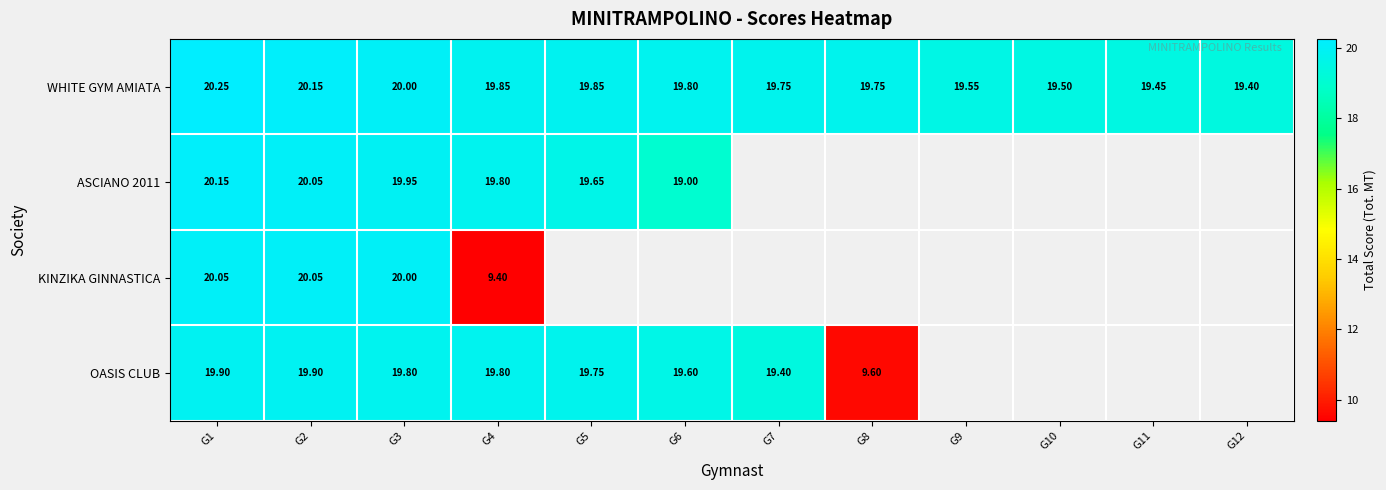

Is it true that WHITE GYM AMIATA equals 32.3 at G2?

False